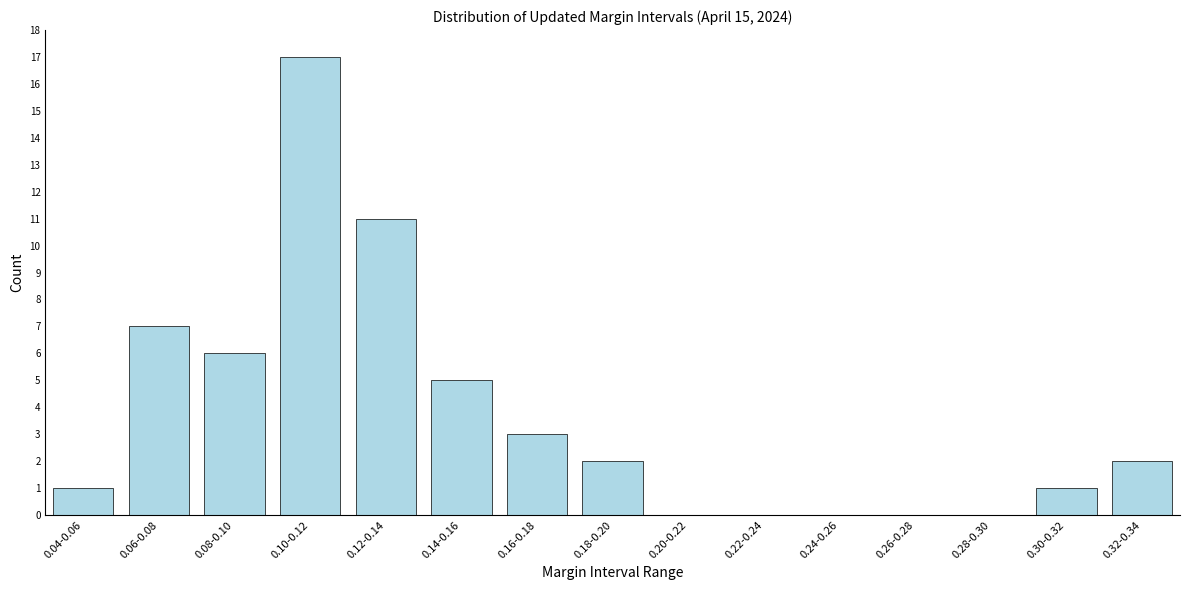

Reading left to right, extract all data points from this chart.

0.04-0.06=1	0.06-0.08=7	0.08-0.10=6	0.10-0.12=17	0.12-0.14=11	0.14-0.16=5	0.16-0.18=3	0.18-0.20=2	0.20-0.22=0	0.22-0.24=0	0.24-0.26=0	0.26-0.28=0	0.28-0.30=0	0.30-0.32=1	0.32-0.34=2